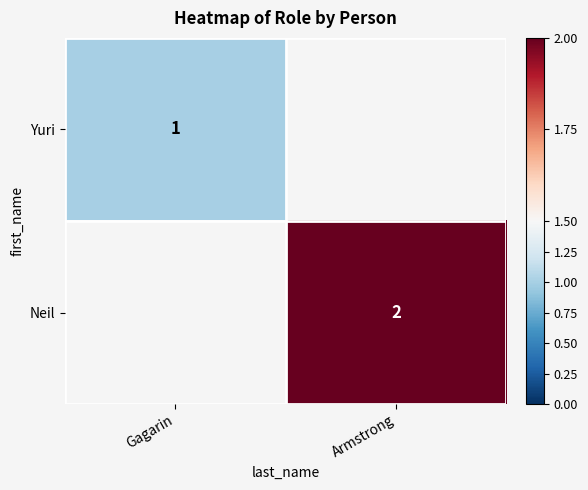

The value of Yuri at Gagarin is 0. True or false?

False